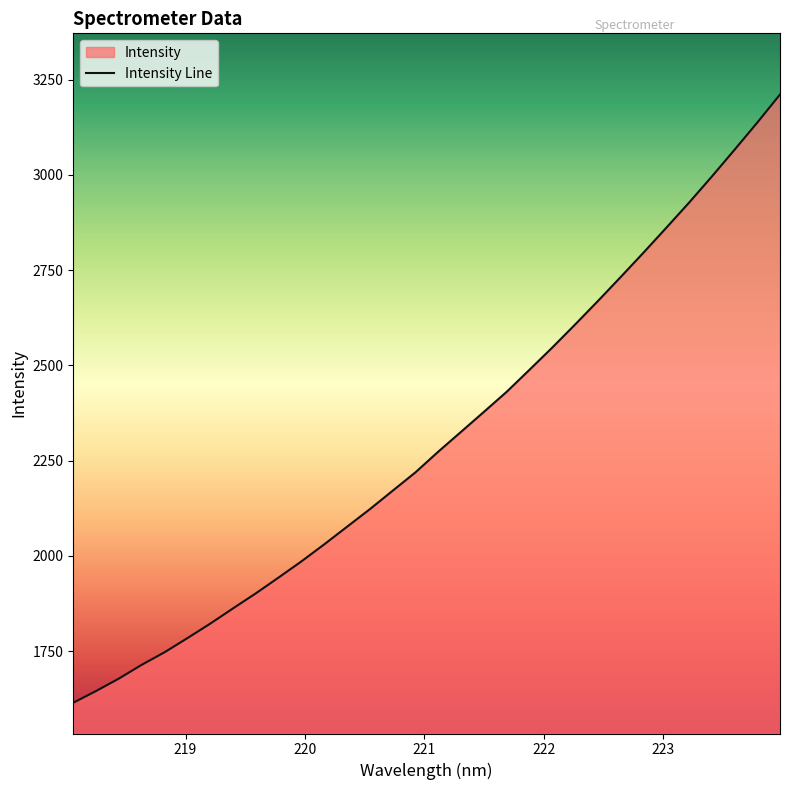

The value at 220.7354 is 2170.9. True or false?

True